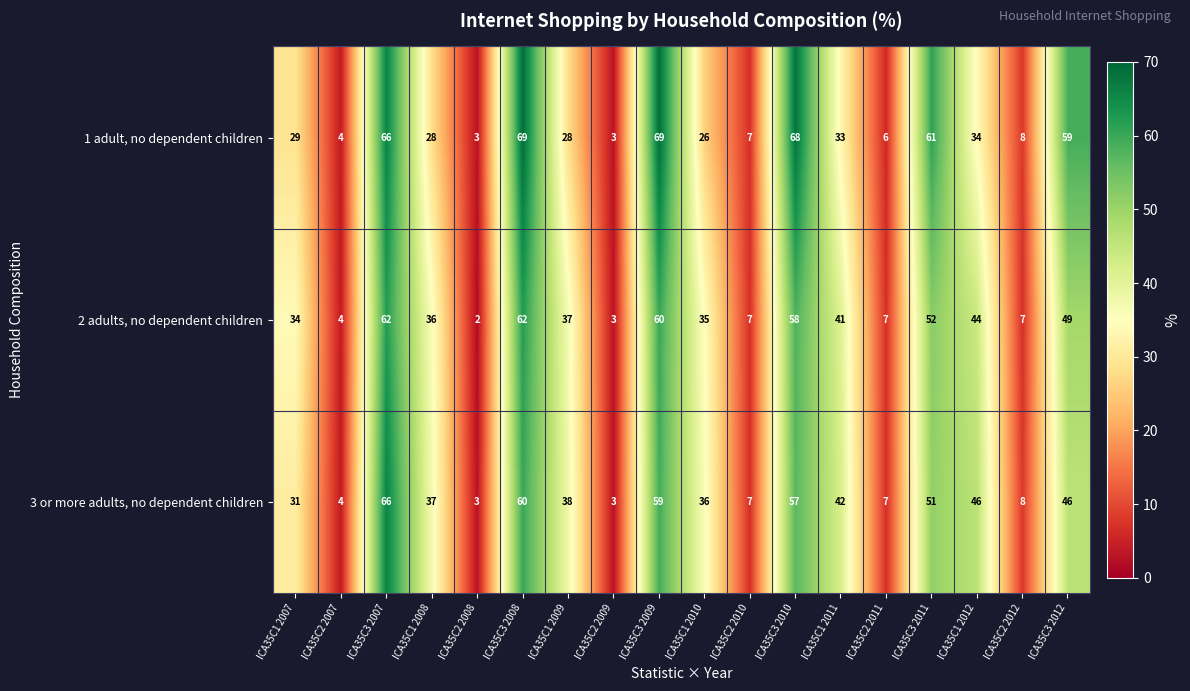

Count the number of categories in the chart.

18